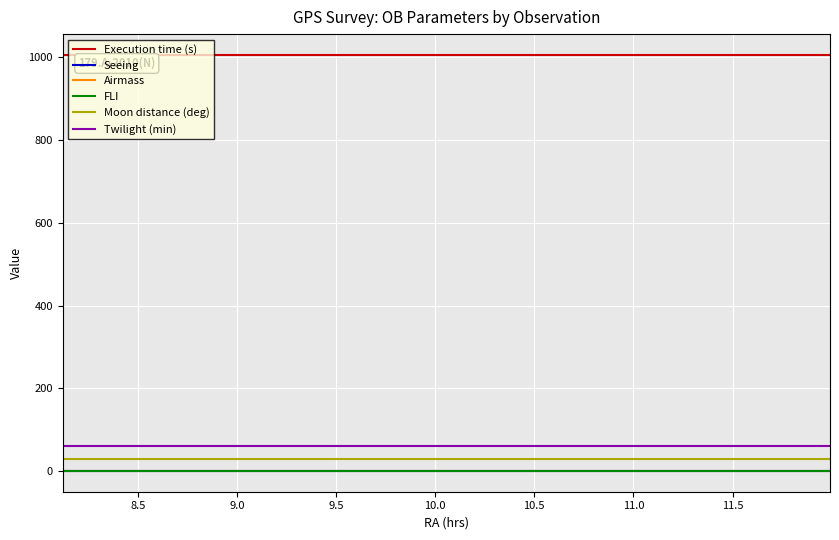

True or false: Execution time (s) and Moon distance (deg) cross at least once.

False